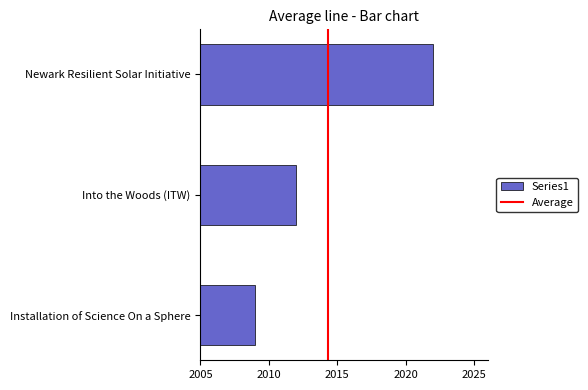

Reading bottom to top, what are all the values shown in this chart?

Installation of Science On a Sphere=2009	Into the Woods (ITW)=2012	Newark Resilient Solar Initiative=2022